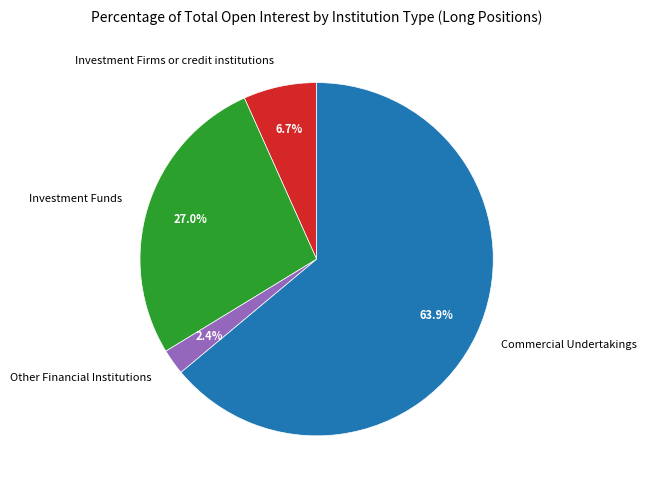

Rank the categories by value from highest to lowest.

Commercial Undertakings, Investment Funds, Investment Firms or credit institutions, Other Financial Institutions